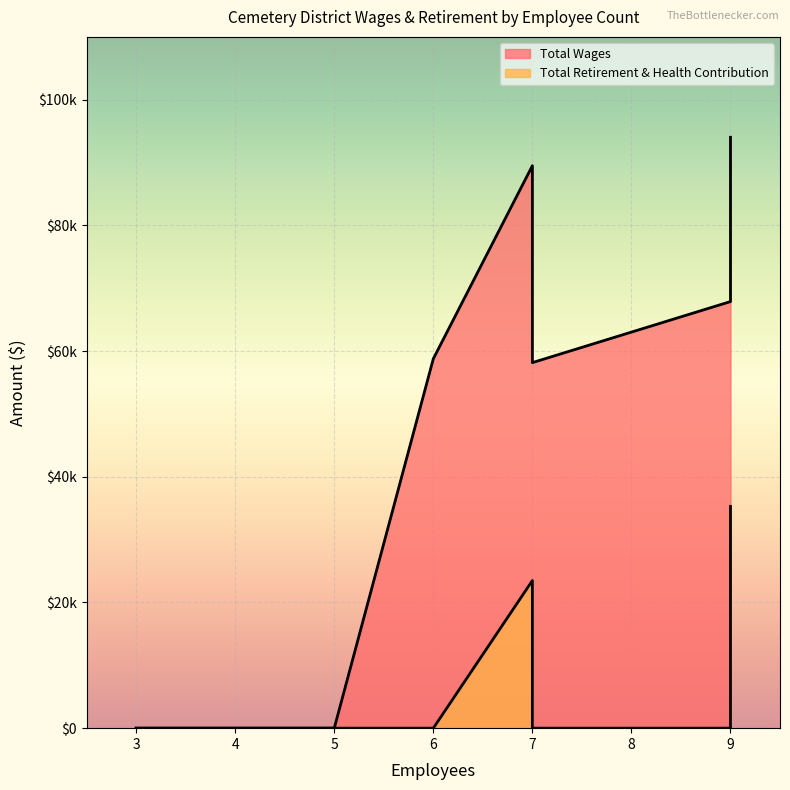

True or false: Total Wages and Total Retirement & Health Contribution intersect in this chart.

False